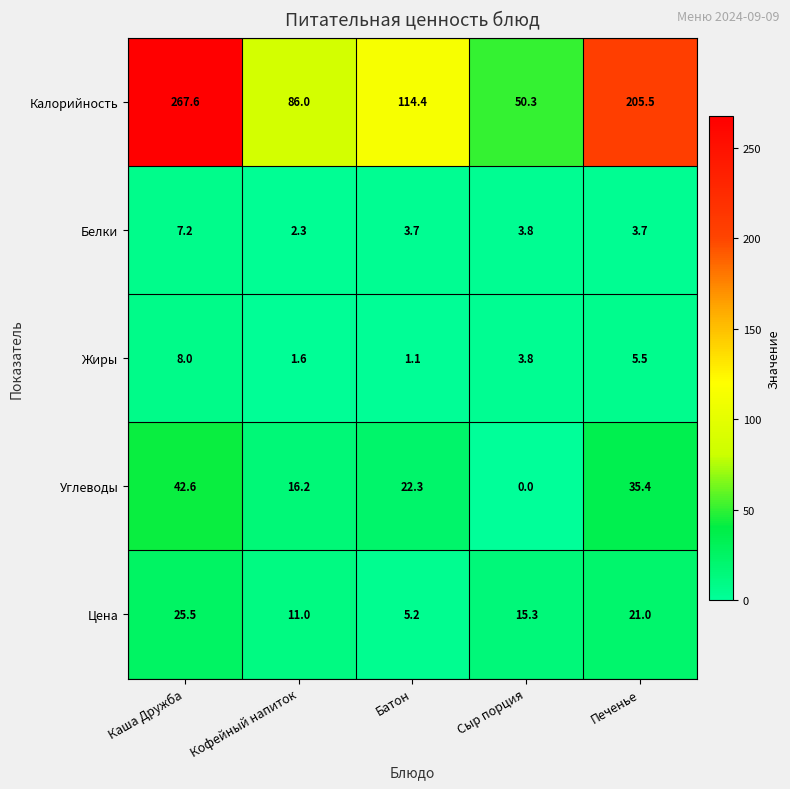

The value of Жиры at Сыр порция is 1.8. True or false?

False